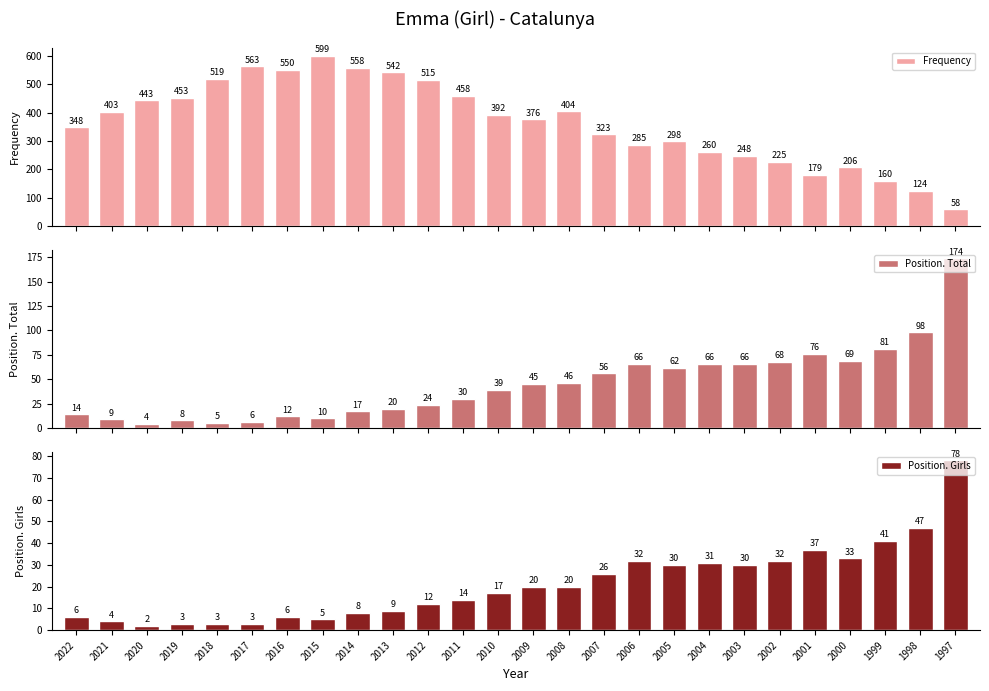

What is the average value of the Position. Total series?

45